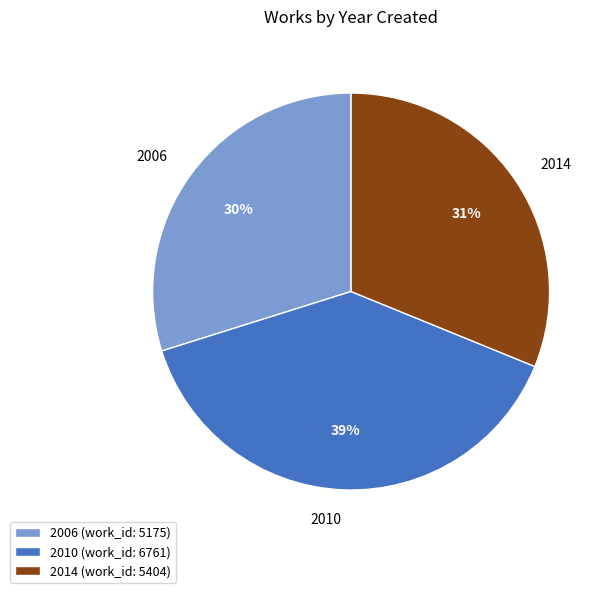

To the nearest percent, what portion does 2014 represent?

31%